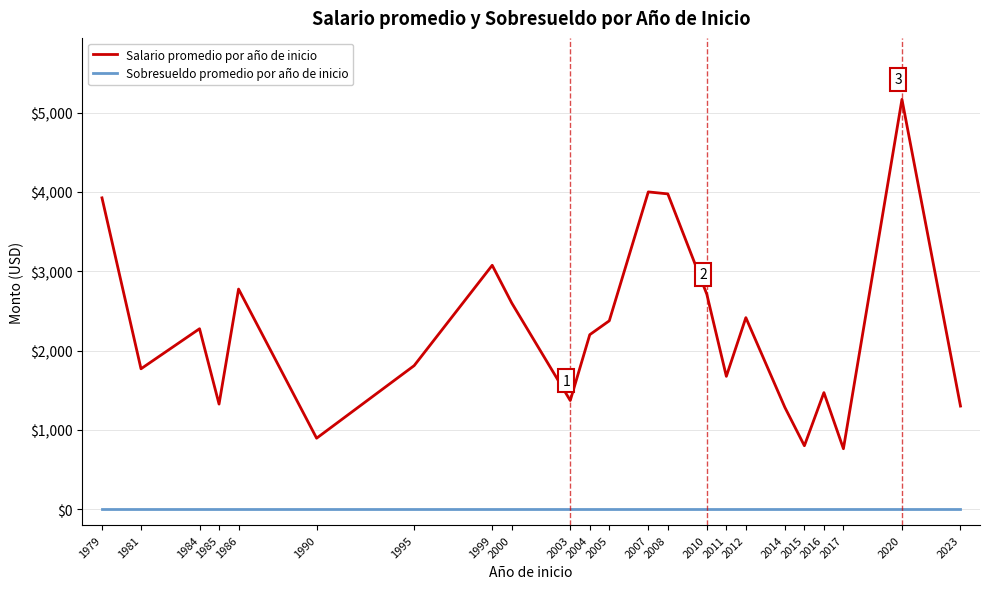

True or false: Sobresueldo promedio por año de inicio and Salario promedio por año de inicio intersect in this chart.

False